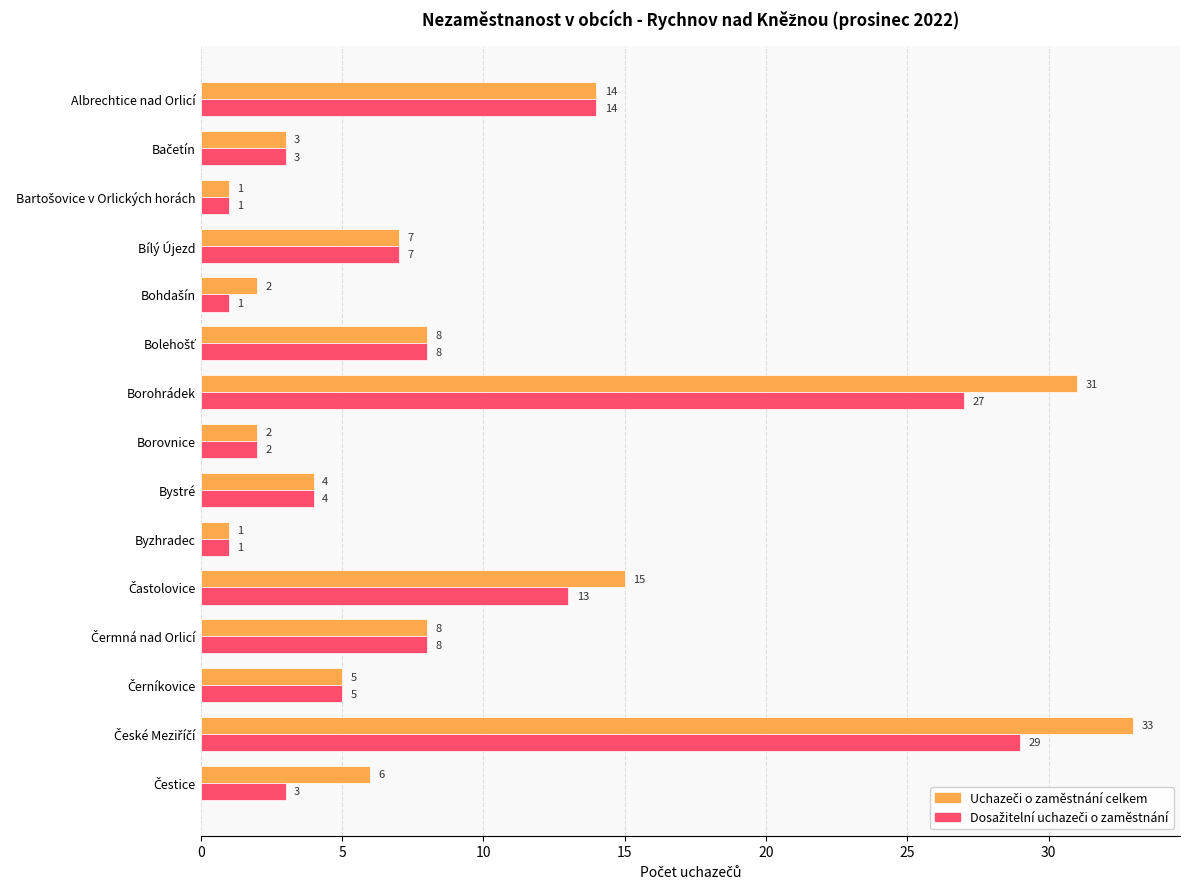

What is the maximum value shown in the chart?

33